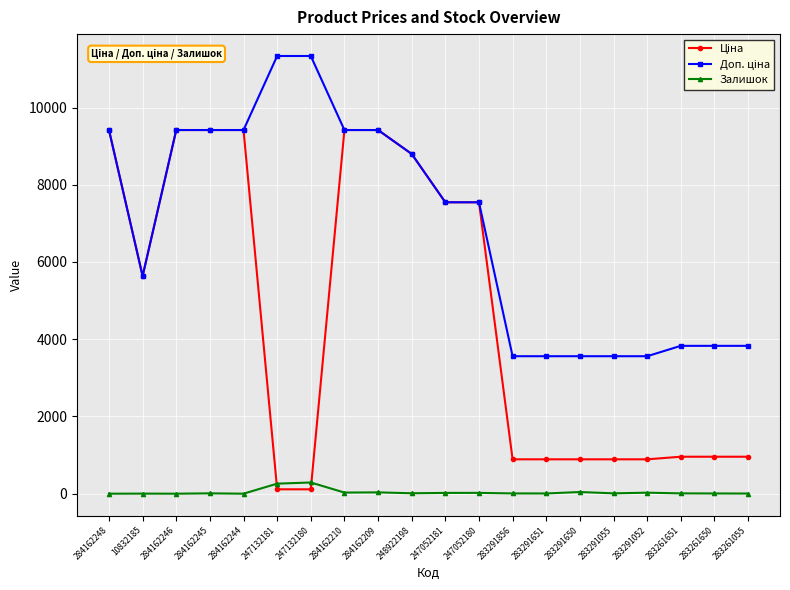

True or false: Залишок has a value of 34.0 at 284162209.

True